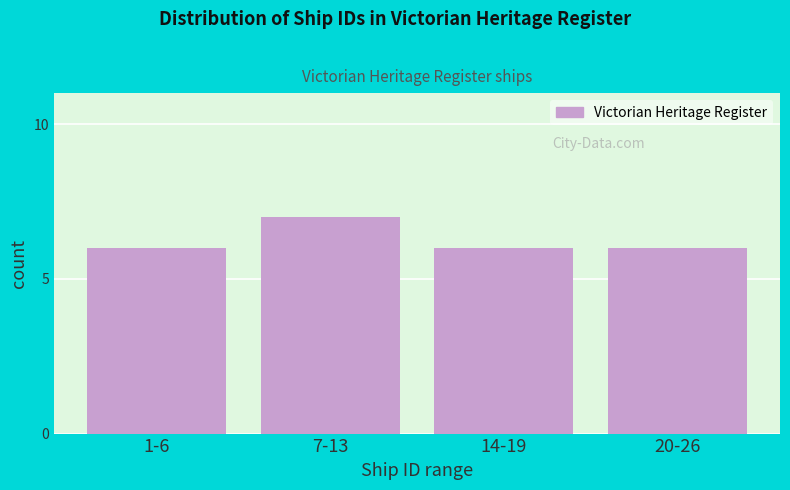

Reading left to right, what are all the values shown in this chart?

6	7	6	6